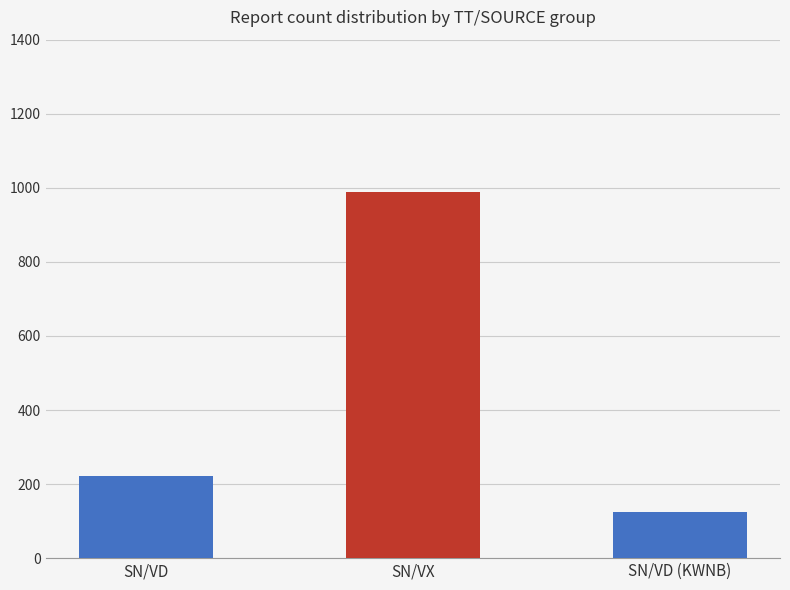

Does the chart contain stacked bars?

No